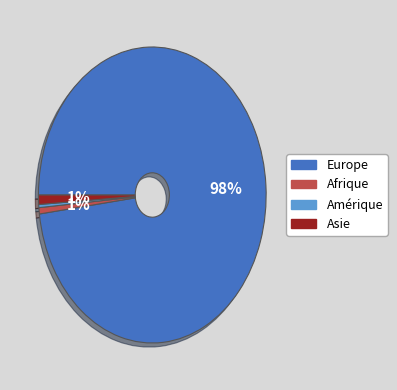

Which category has the biggest portion of the pie?

Europe